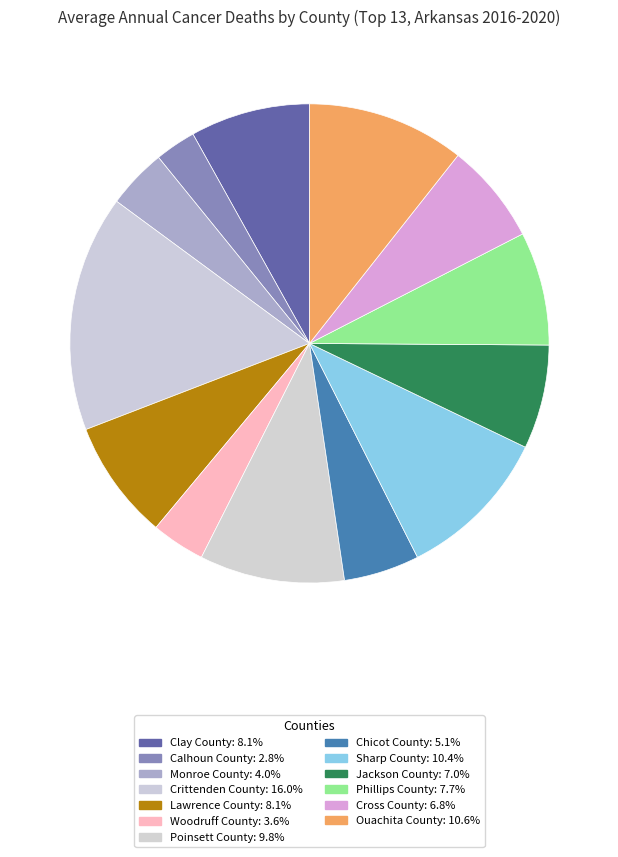

Is the sum of Phillips County and Chicot County greater than half?

No